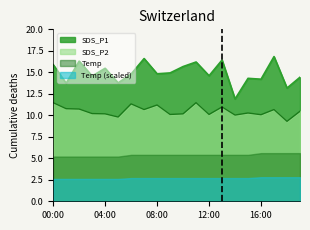

Is it true that SDS_P2 equals 10.1 at 09:00?

True